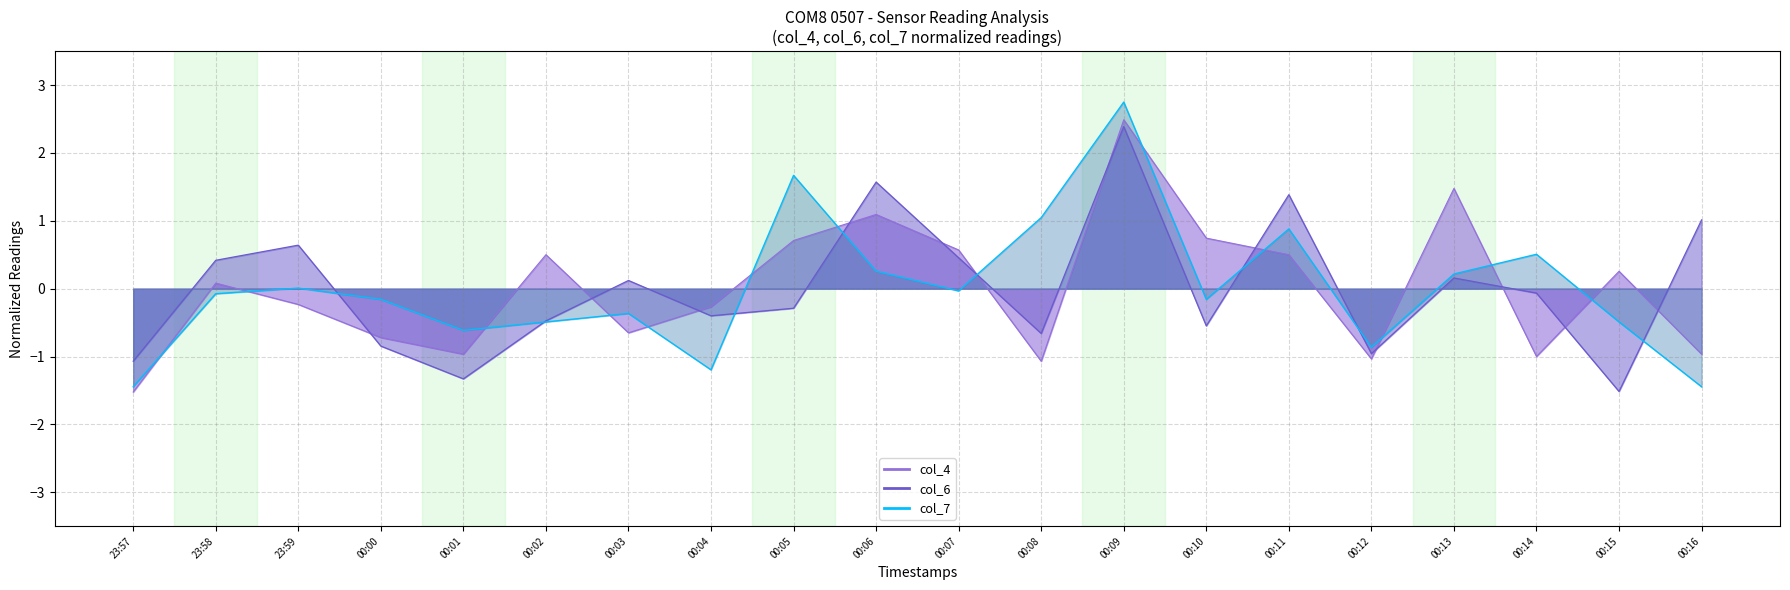

How many lines are shown in the chart?

3